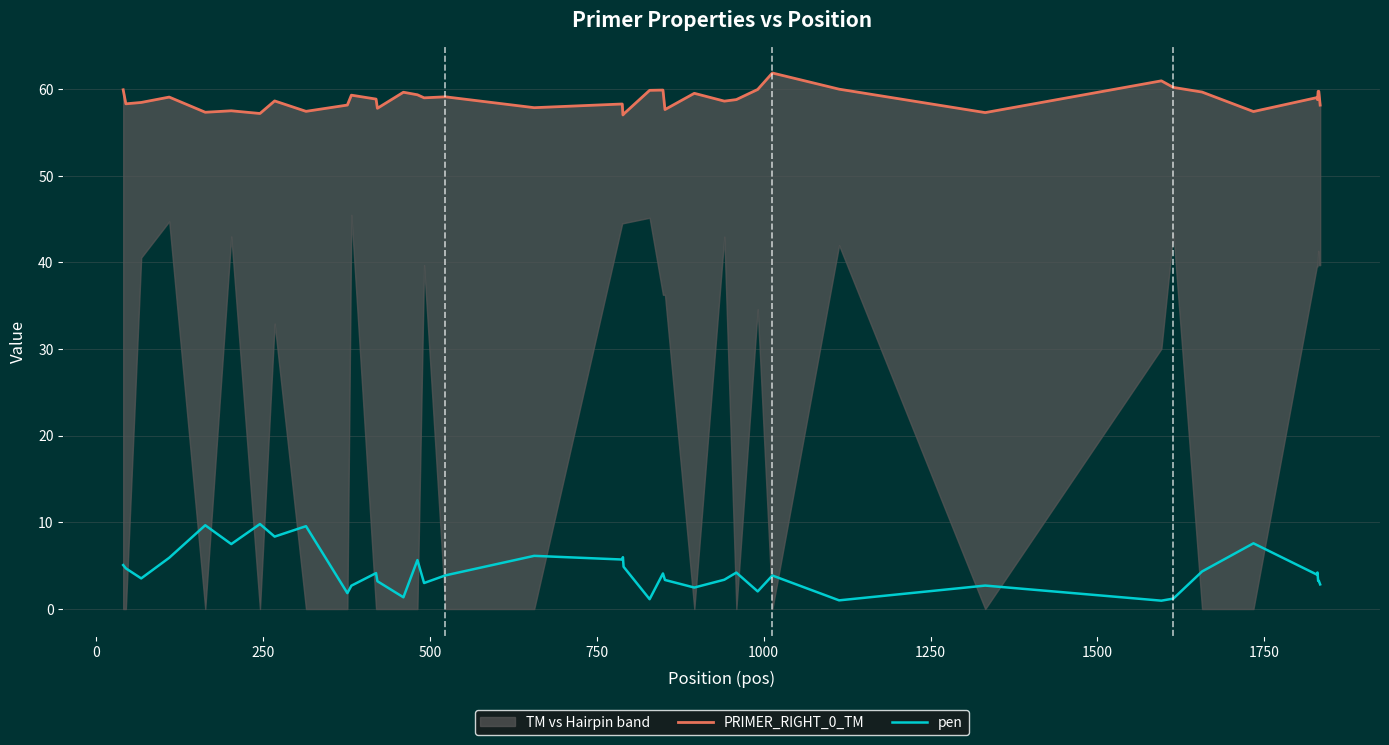

How many interior local peaks does the pen series have?

13